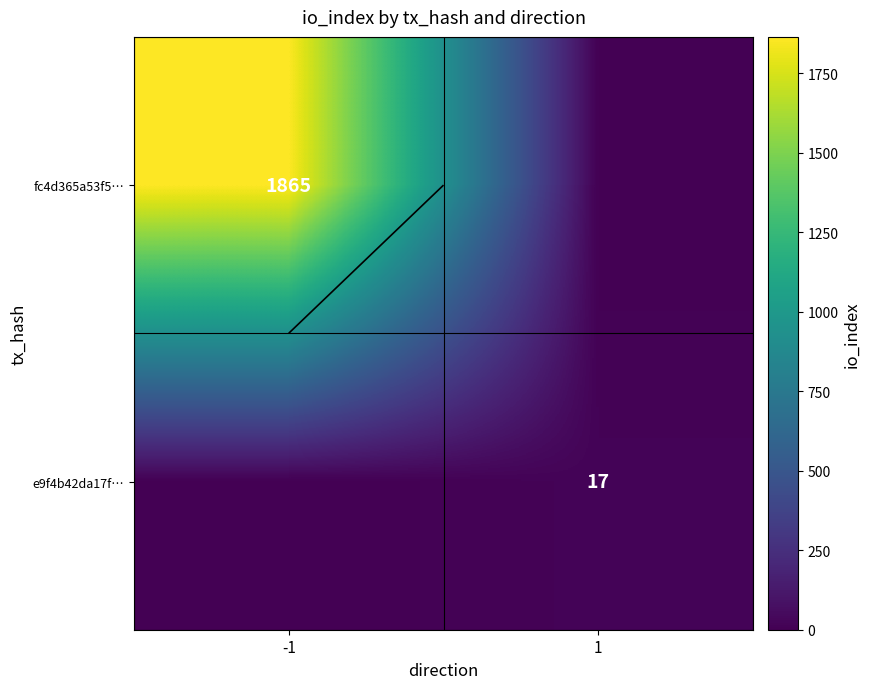

The fc4d365a53f5… series shows 0 at 1. True or false?

True